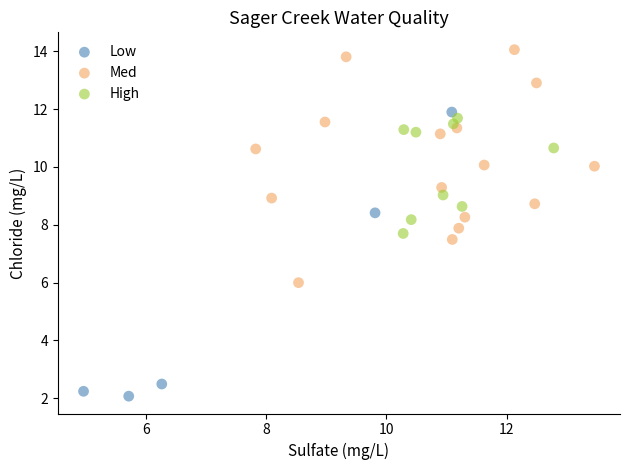

Which series reaches the minimum Y coordinate?

Low